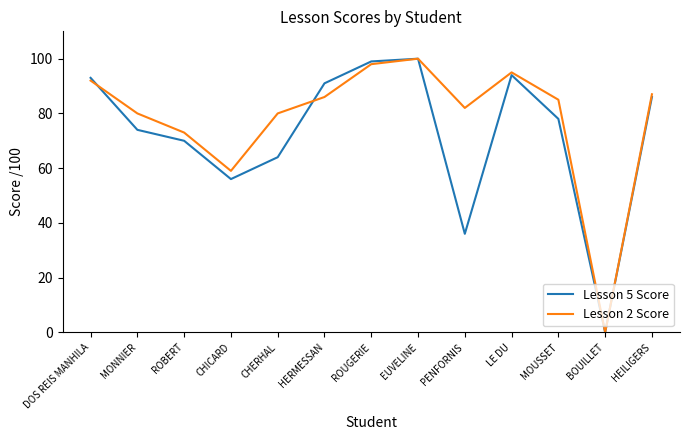

The value of Lesson 2 Score at ROBERT is 73. True or false?

True